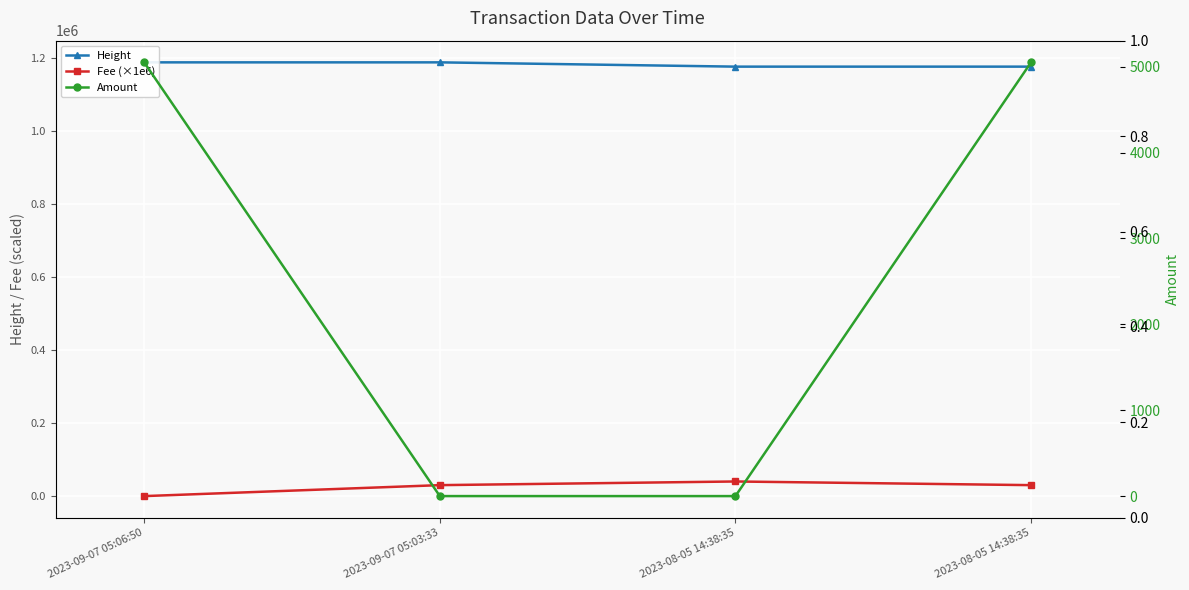

What are all the series names shown in the legend?

Height, Fee (×1e6), Amount